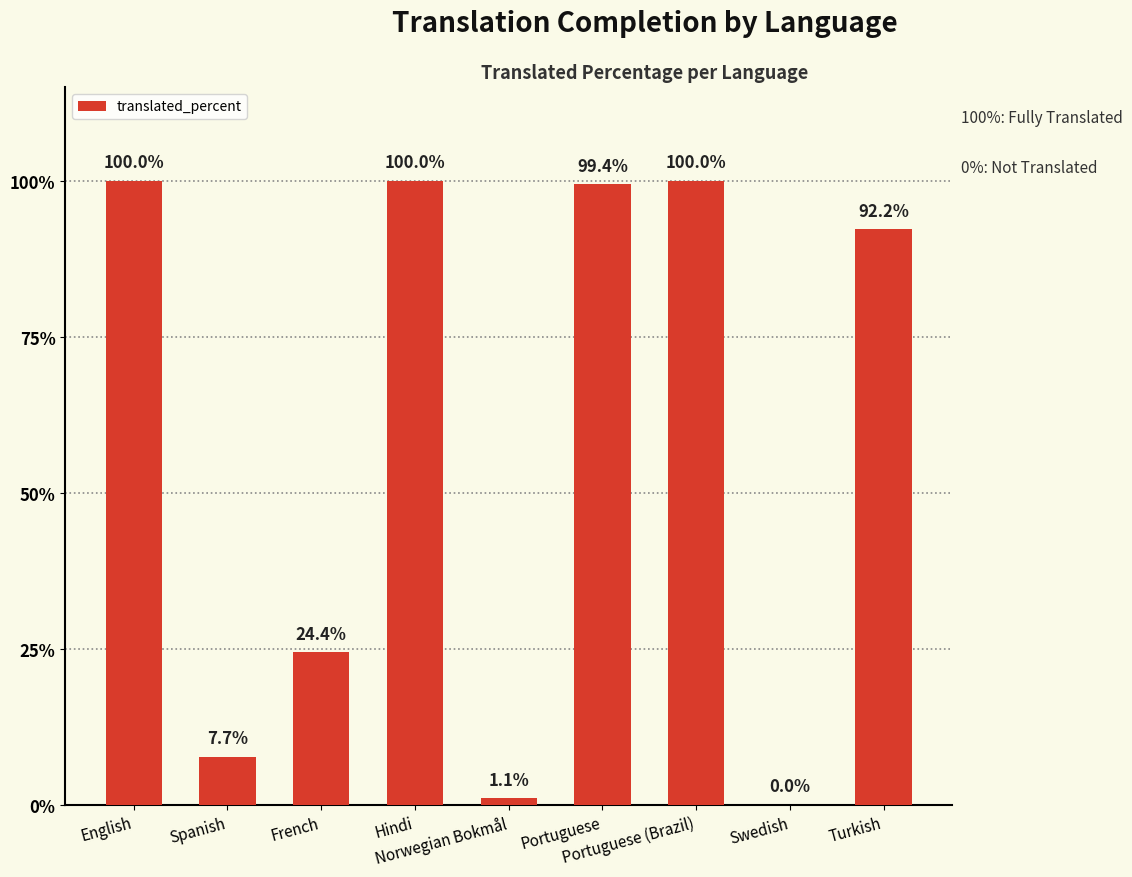

What is the greatest value displayed?

100.0